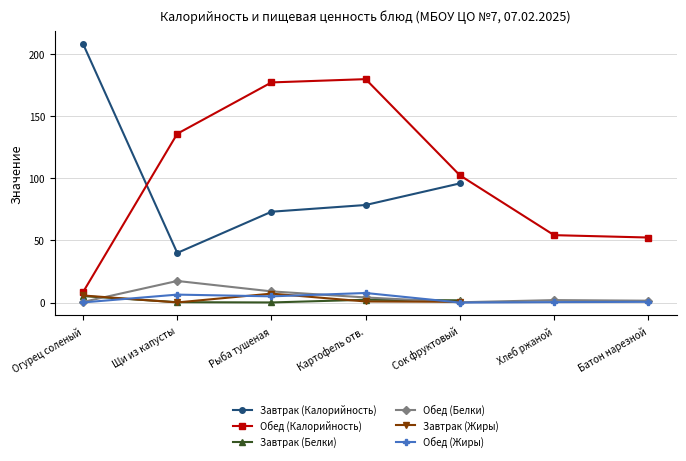

What is the value of the Завтрак (Жиры) point at the 2nd from the left?

0.1